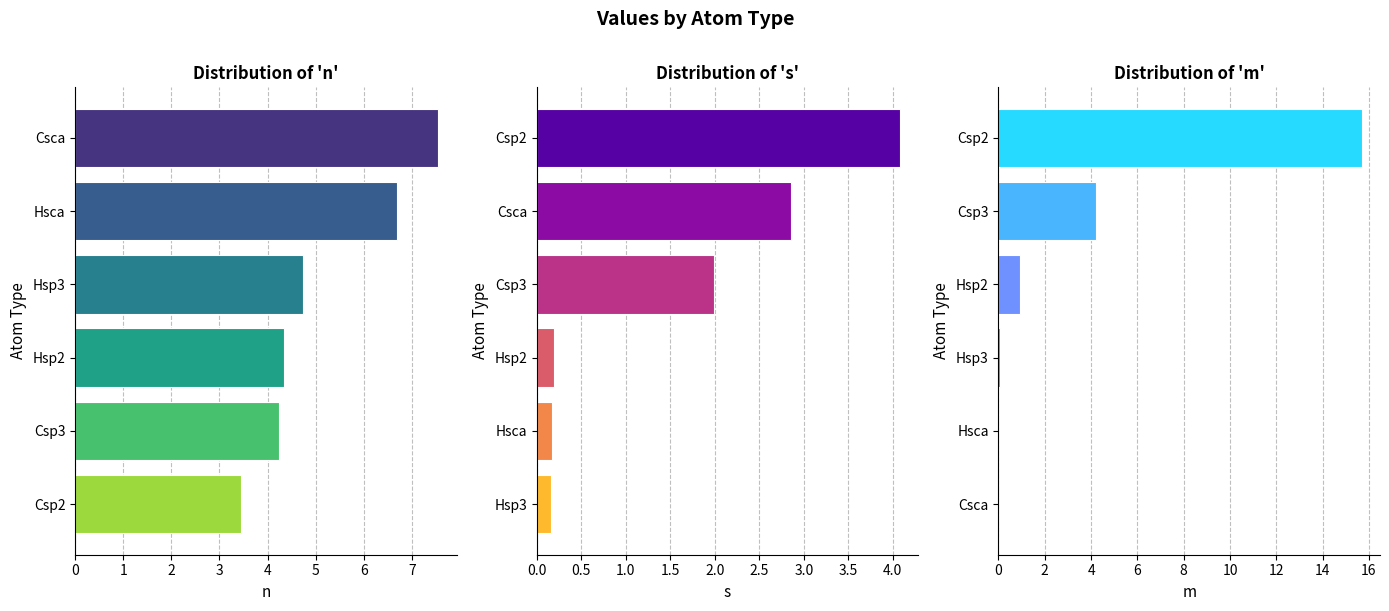

What is the difference between the maximum and minimum values in the m series?

15.7